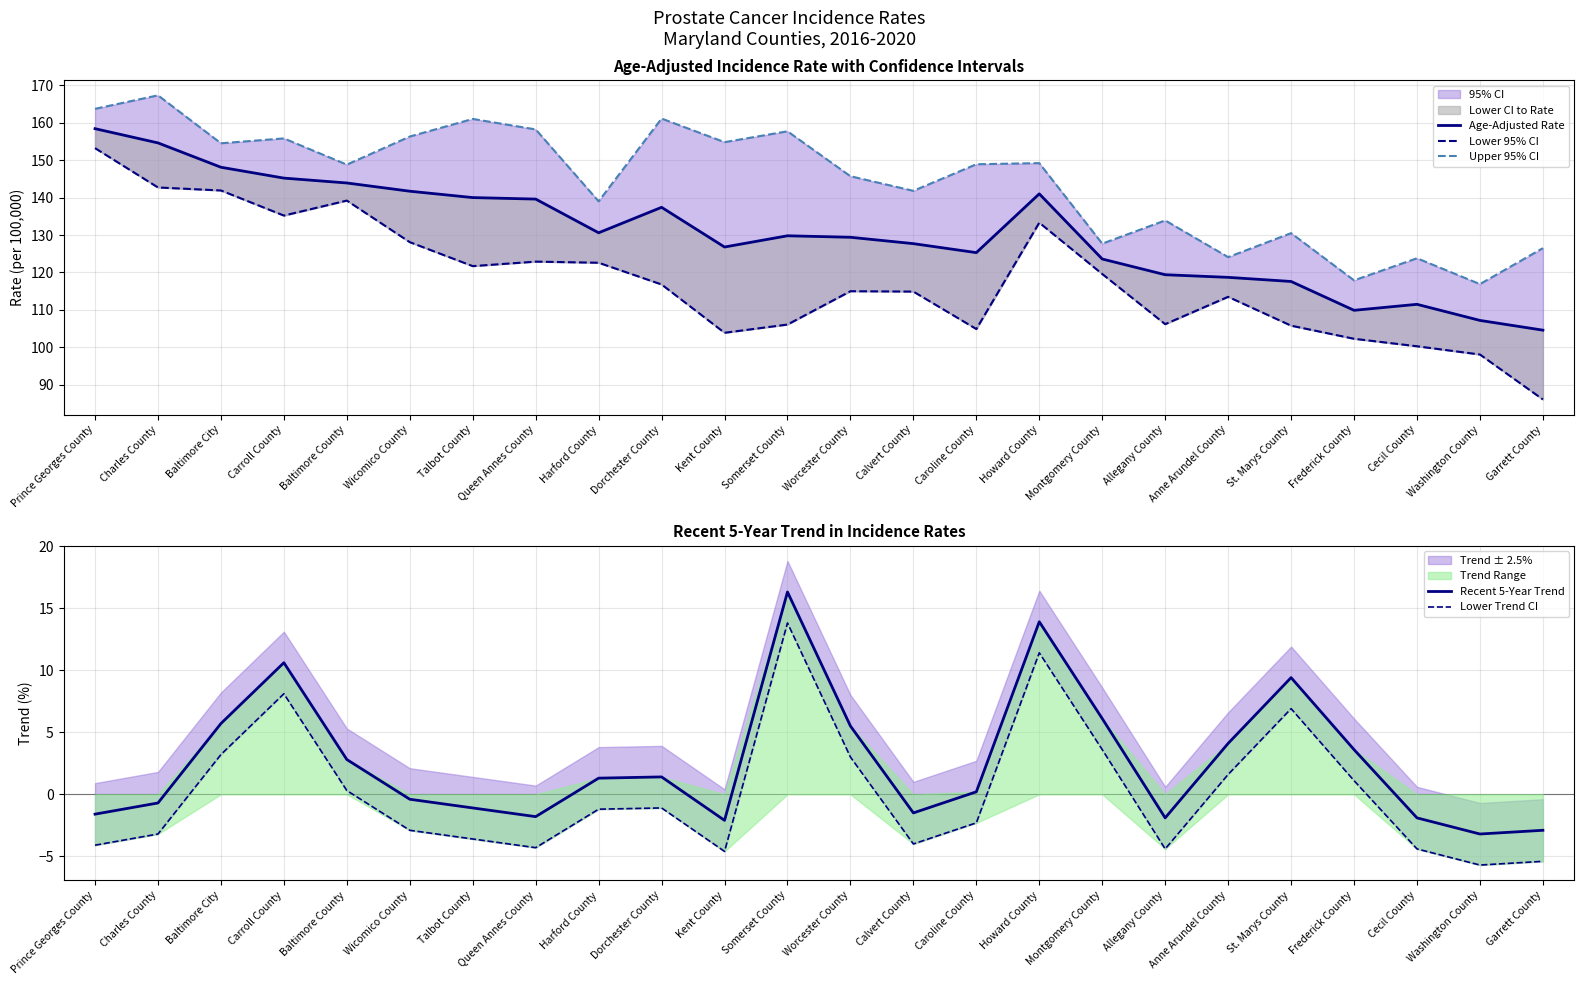

In Lower 95% CI, how many points are higher than both neighbors (excluding endpoints)?

5